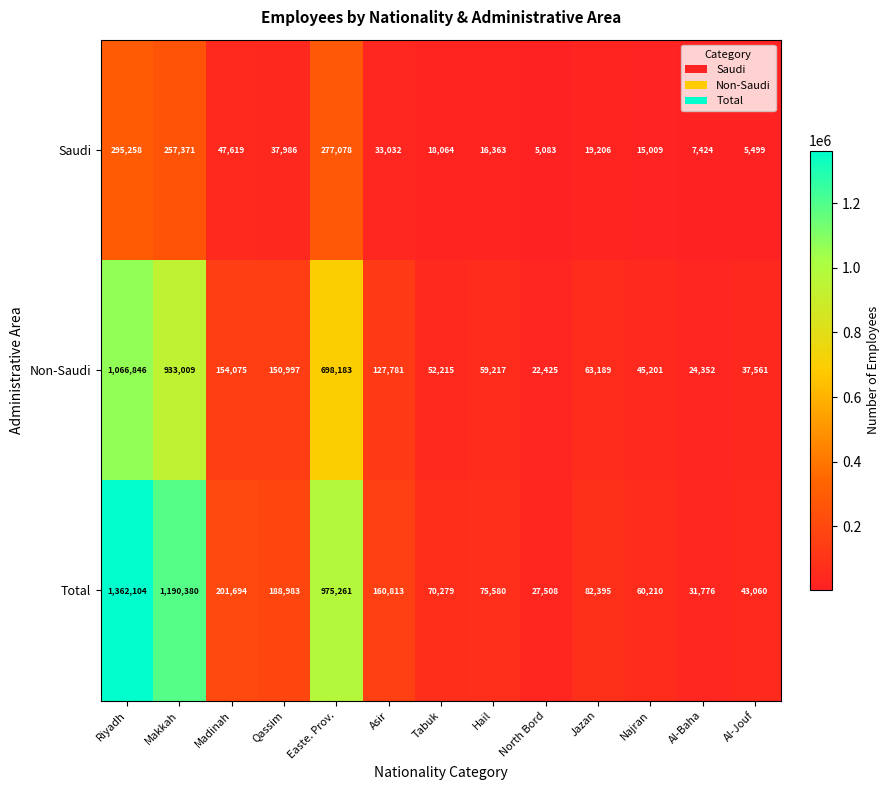

Where is Saudi nearest to the value 150170?

Madinah